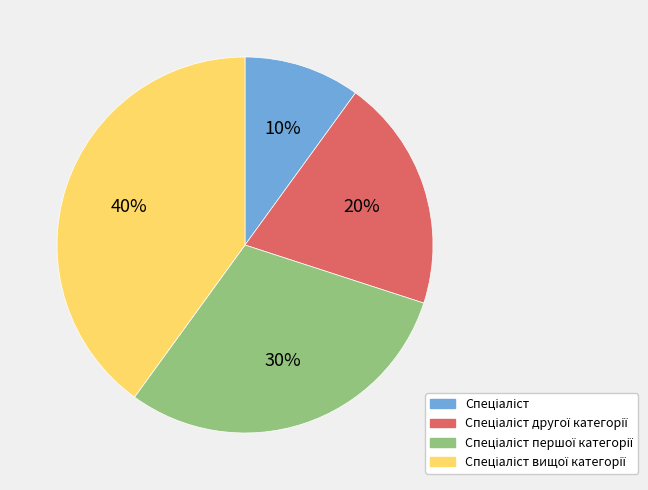

Is there a majority slice in this chart?

No